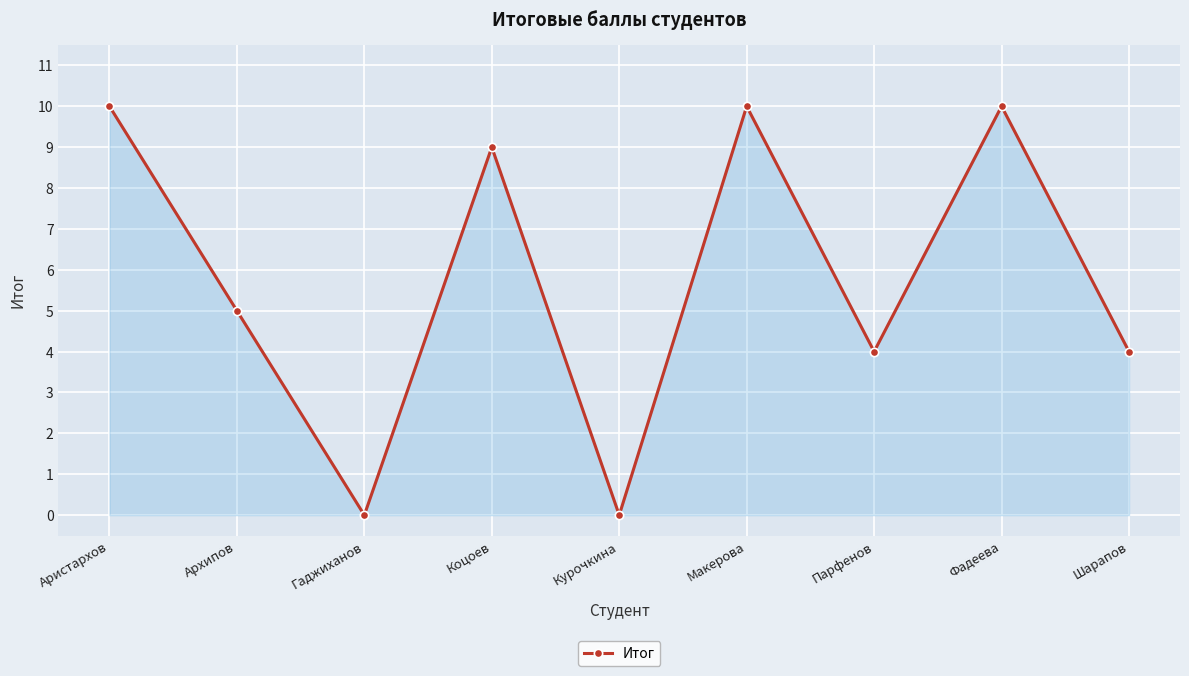

How many values are between 4 and 10?

7